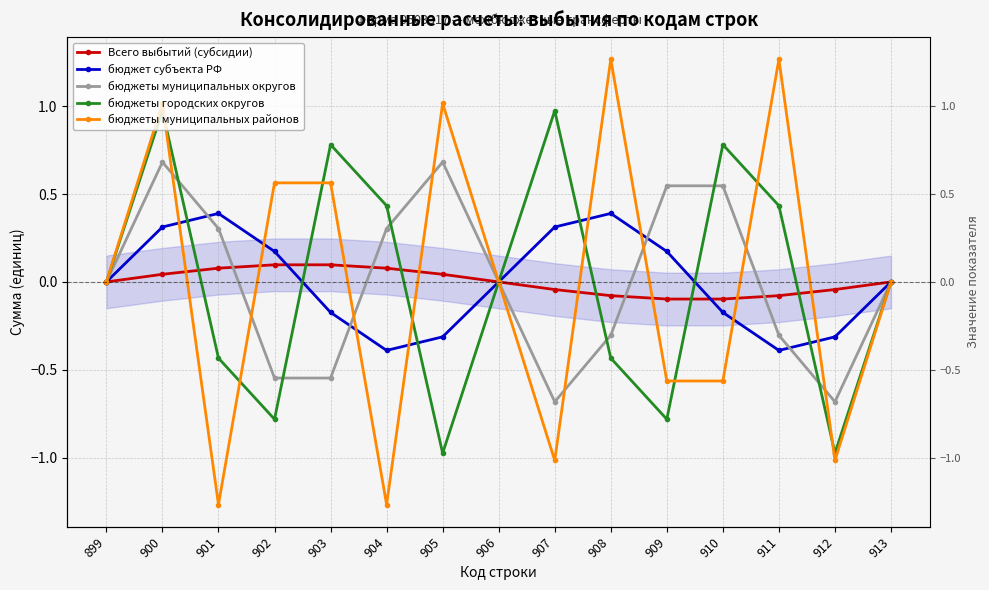

What is the difference between the maximum and second lowest values in the бюджеты муниципальных районов series?

2.5